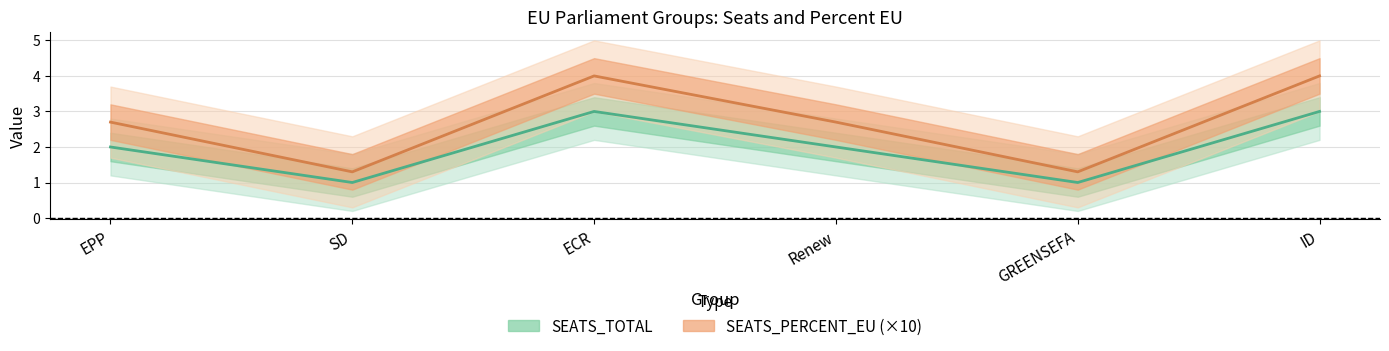

What is the sum of all SEATS_TOTAL values?

12.0